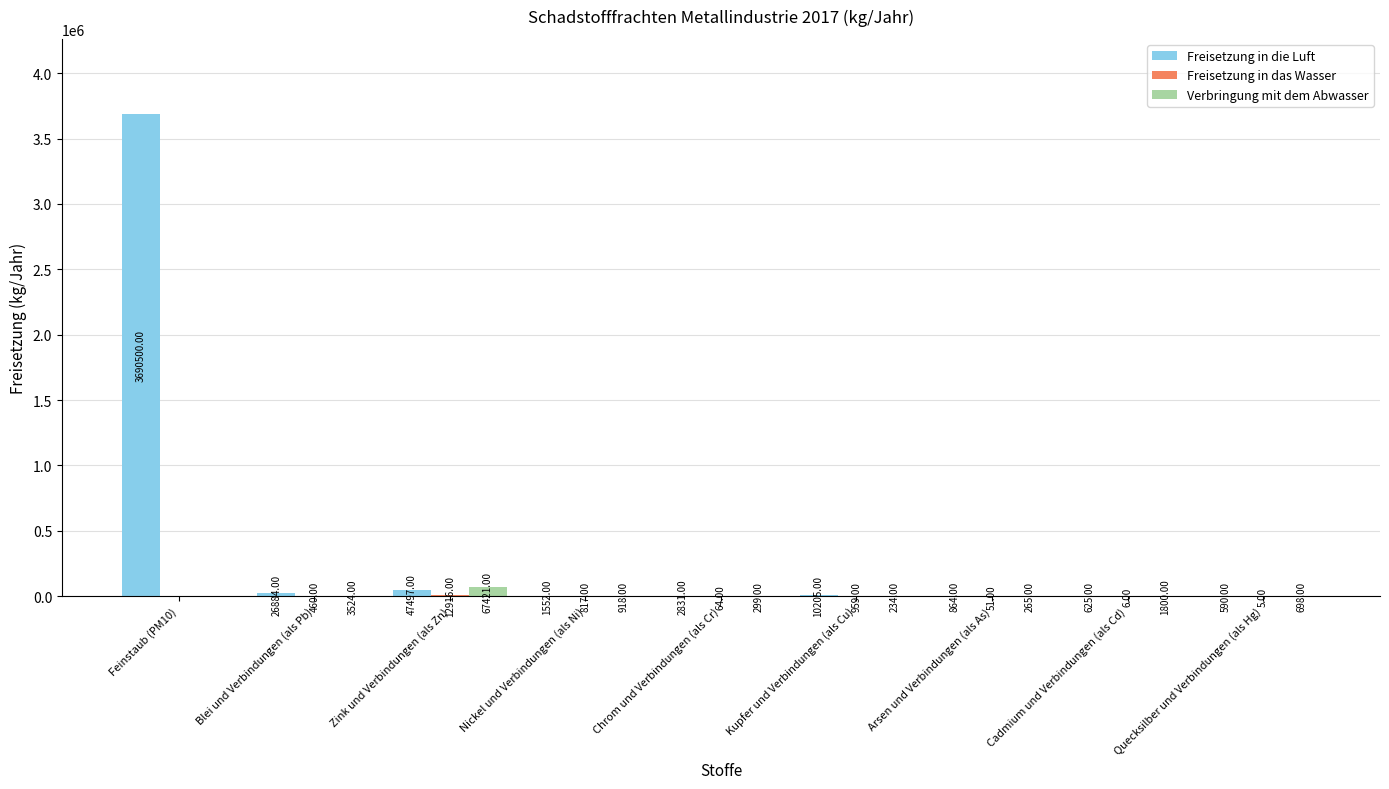

What is the sum of the Freisetzung in die Luft values at Blei und Verbindungen (als Pb) and Quecksilber und Verbindungen (als Hg)?

27474